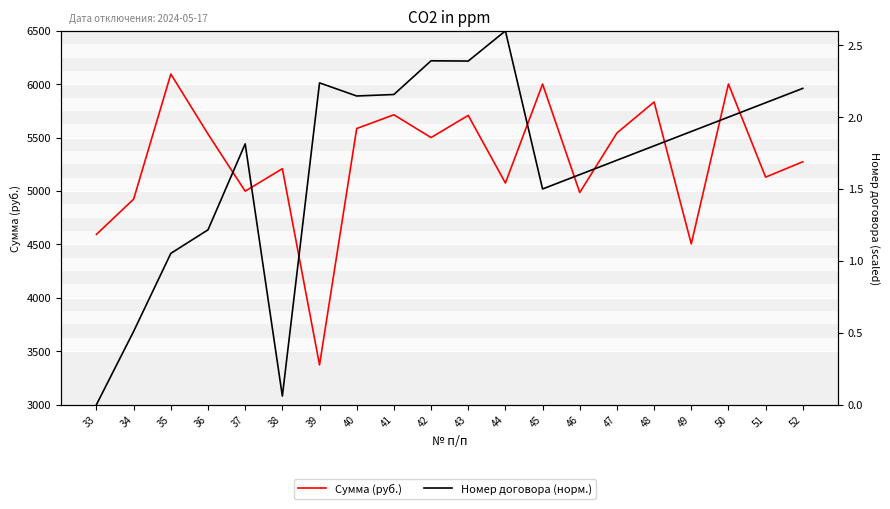

The value of Сумма (руб.) at 45 is 4118.4. True or false?

False